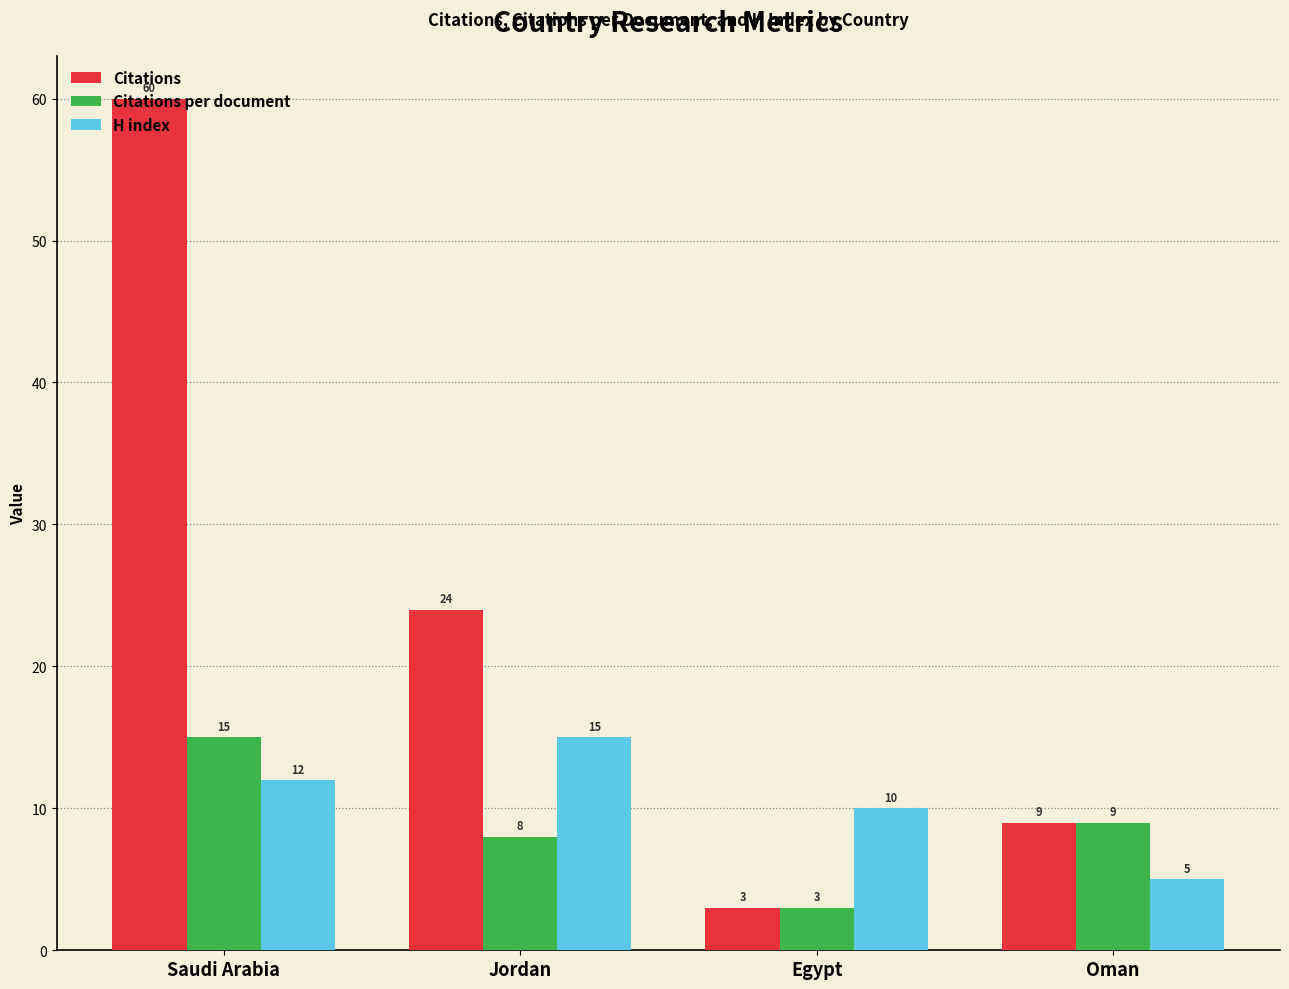

Is it true that Citations equals 36 at Jordan?

False